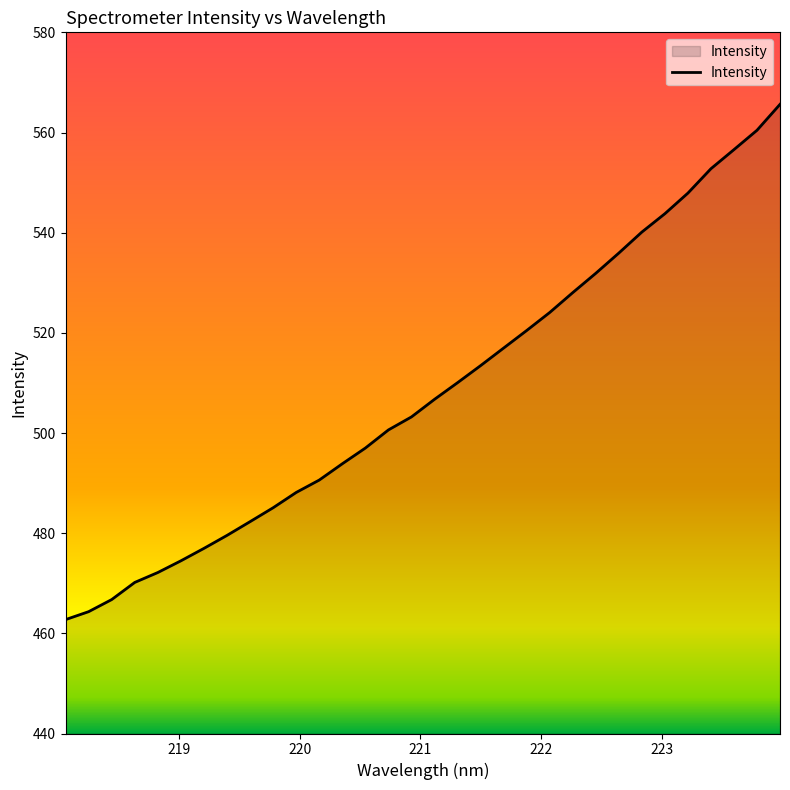

Reading left to right, extract all data points from this chart.

462.7	464.3	466.7	470.2	472.1	474.5	477.0	479.6	482.3	485.1	488.1	490.6	493.9	497.0	500.6	503.2	506.7	510.0	513.5	517.0	520.5	524.1	528.0	531.9	535.9	540.1	543.8	547.9	552.8	556.6	560.4	565.6